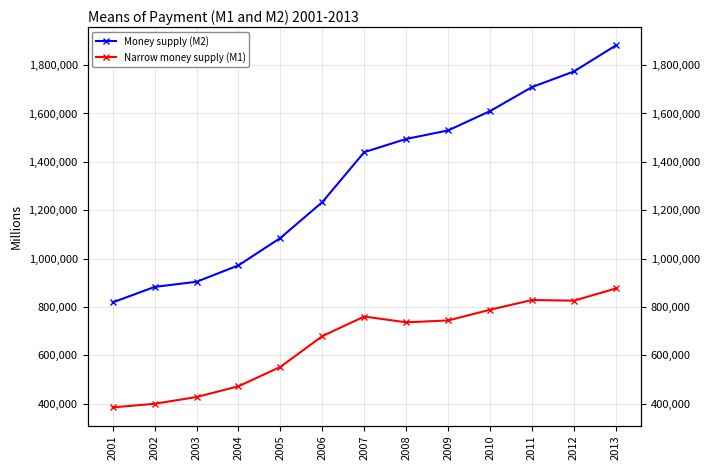

How many data points in Money supply (M2) are less than 1440205?

6